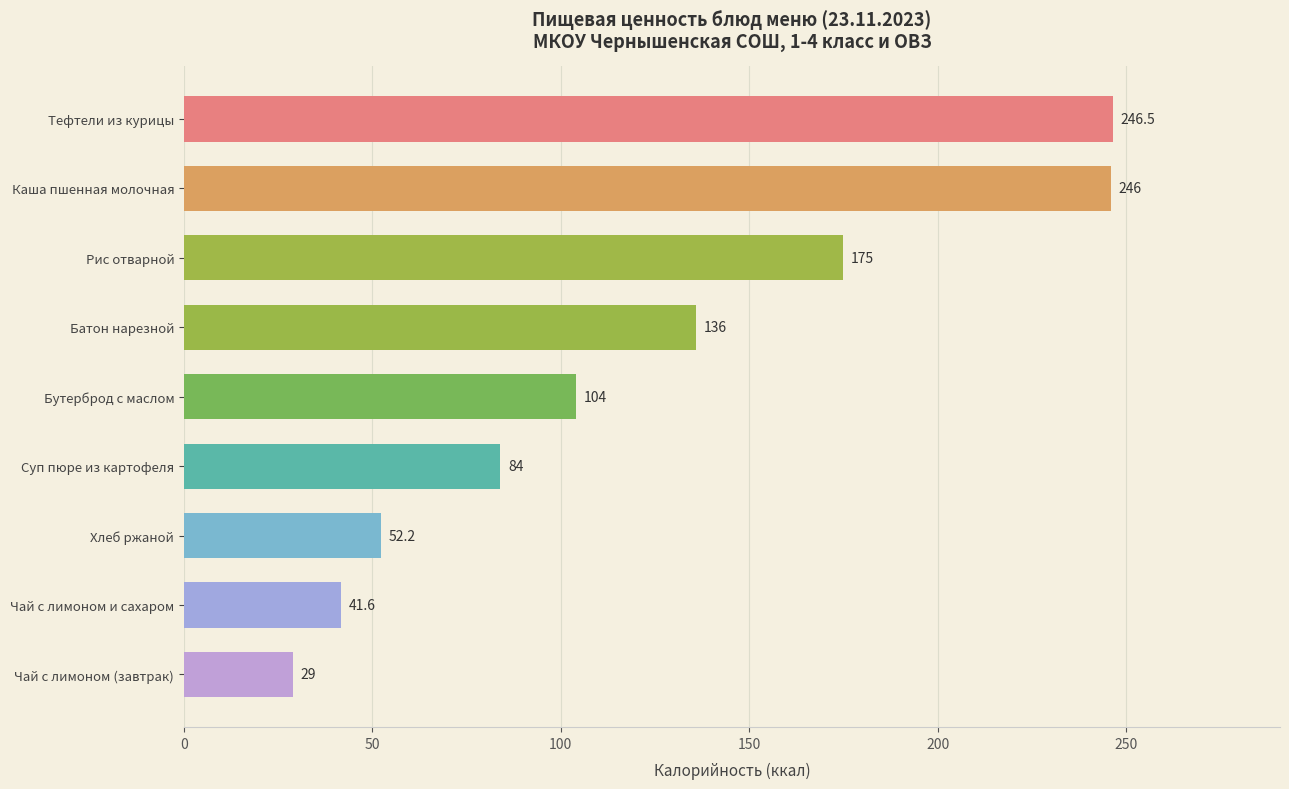

List the labels in order of value, largest first.

Тефтели из курицы, Каша пшенная молочная, Рис отварной, Батон нарезной, Бутерброд с маслом, Суп пюре из картофеля, Хлеб ржаной, Чай с лимоном и сахаром, Чай с лимоном (завтрак)